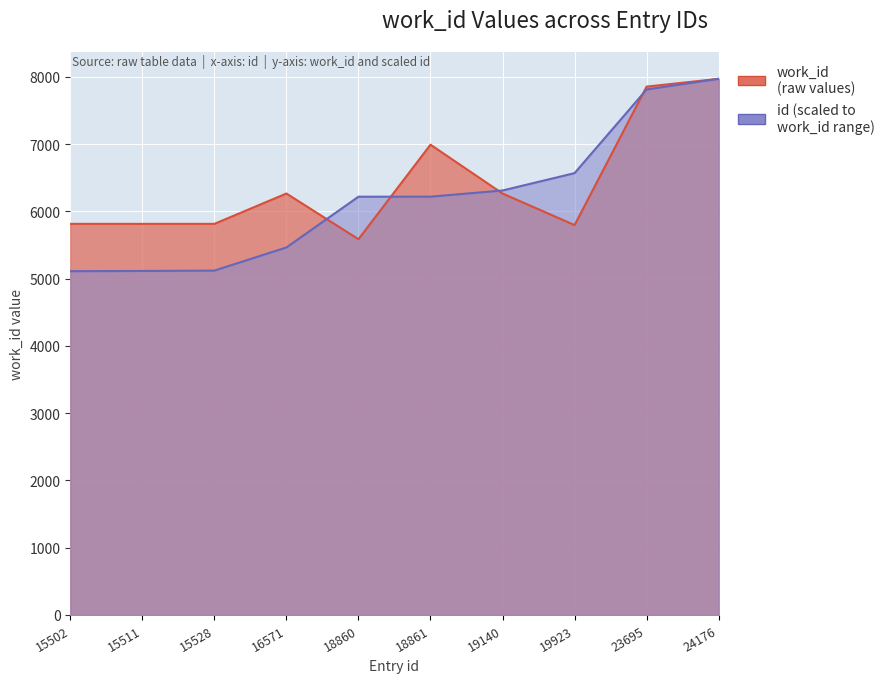

Is the value of id at 23695 greater than the value of work_id at 23695?

No